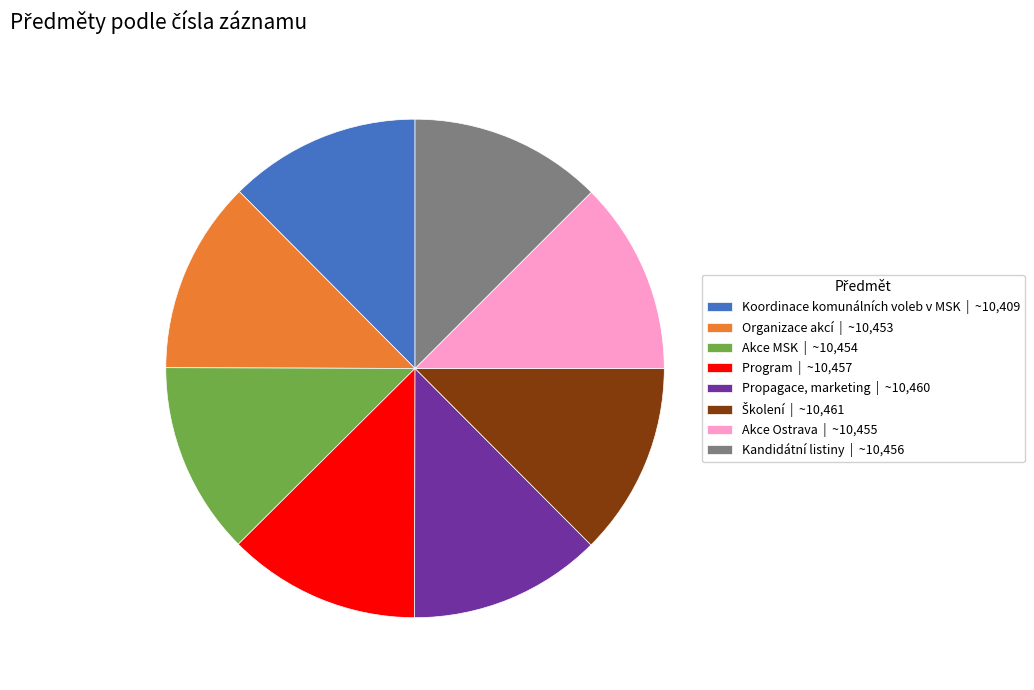

Is the sum of Akce MSK | ~10,454 and Akce Ostrava | ~10,455 greater than half?

No